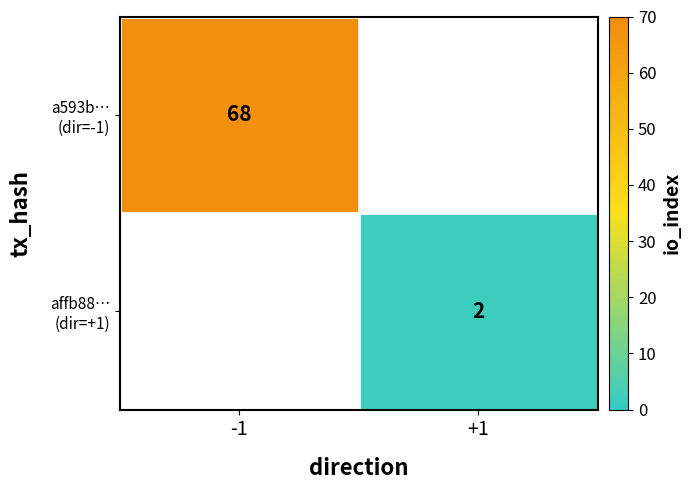

At how many categories does at least one series exceed 15?

1